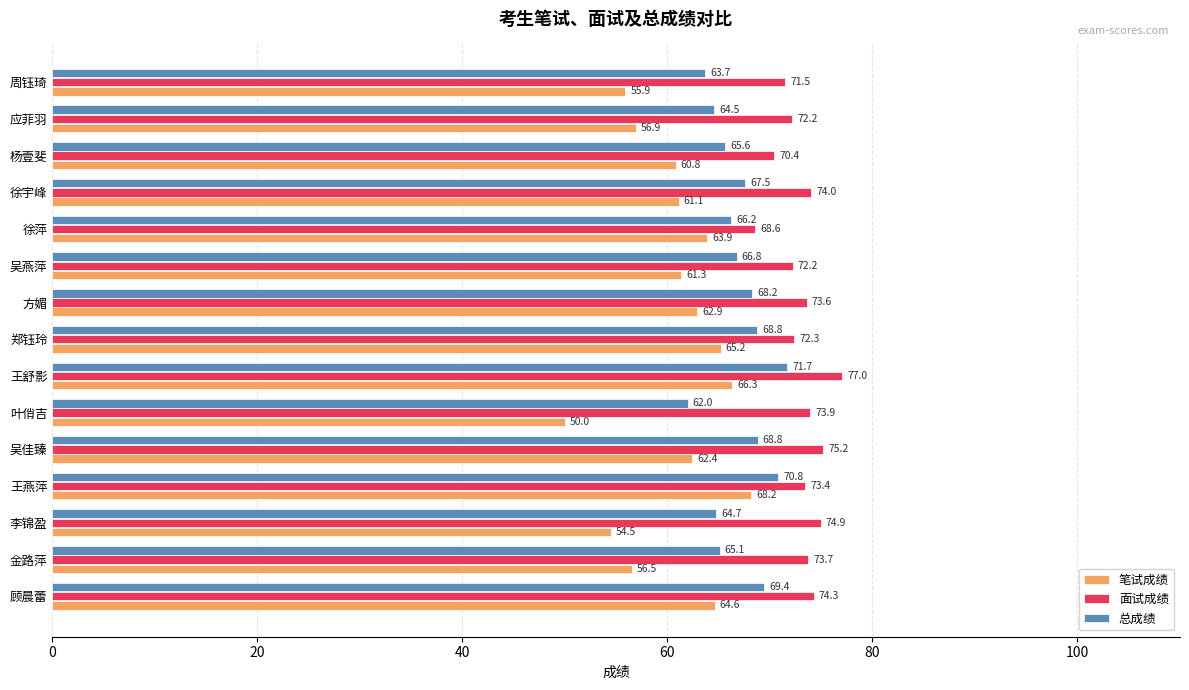

At 王燕萍, list the series in order from smallest to largest.

笔试成绩, 总成绩, 面试成绩